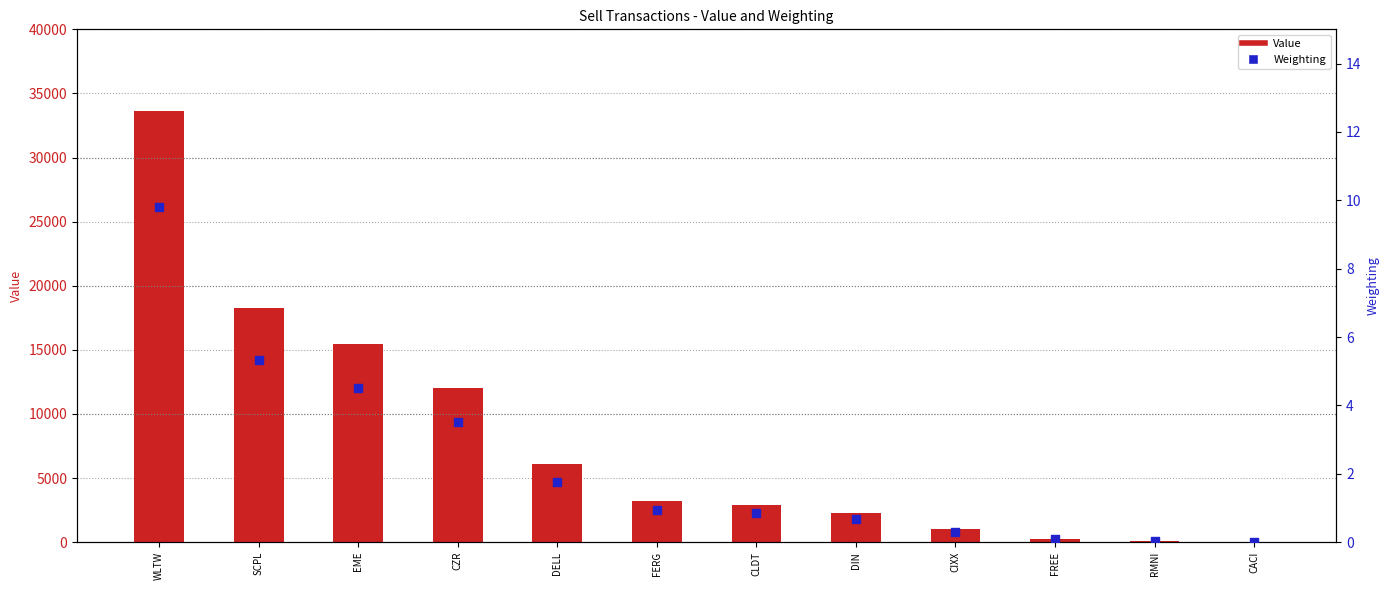

Which series reaches the maximum Y coordinate?

Value